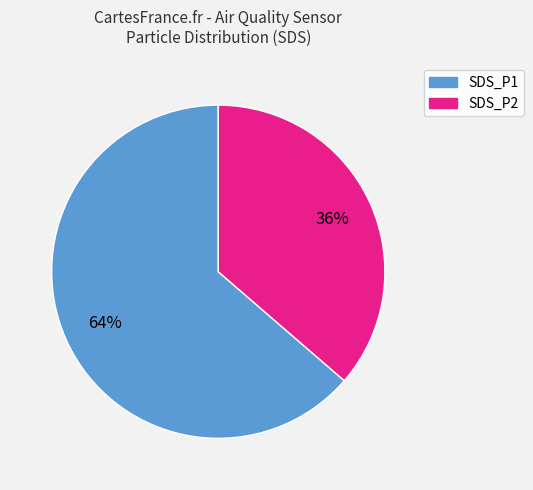

What is the ratio of the value at SDS_P2 to the value at SDS_P1?

0.6